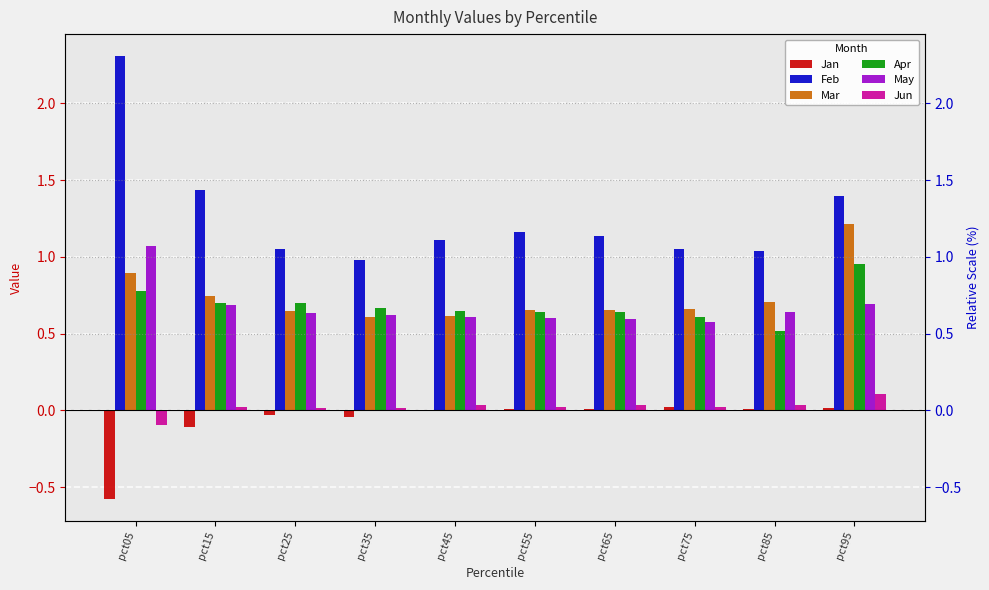

Between pct05 and pct95, which series saw the biggest shift?

Feb